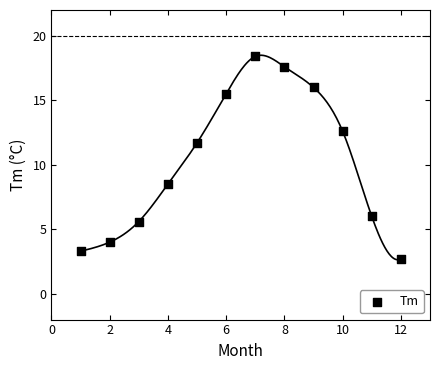

What is the range of X values (max minus min)?

11.0